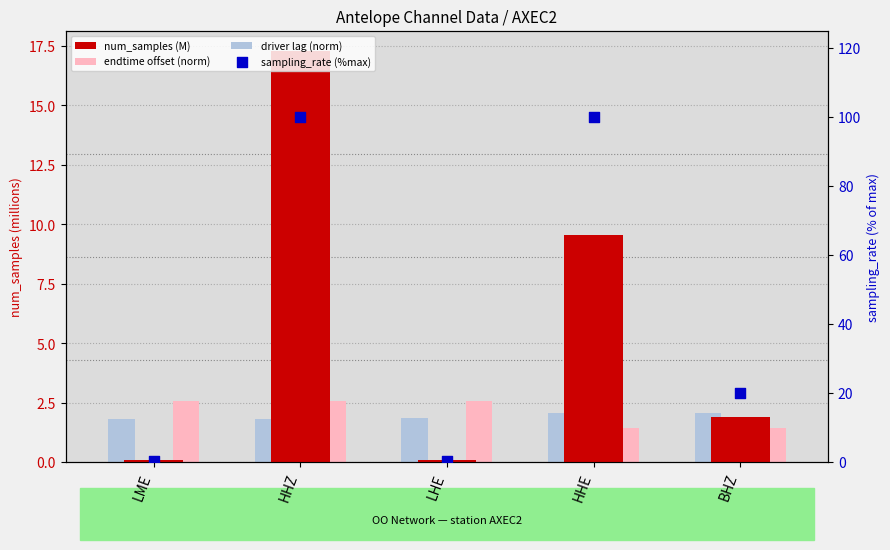

Which series has the largest Y range (max minus min)?

sampling_rate (%max)